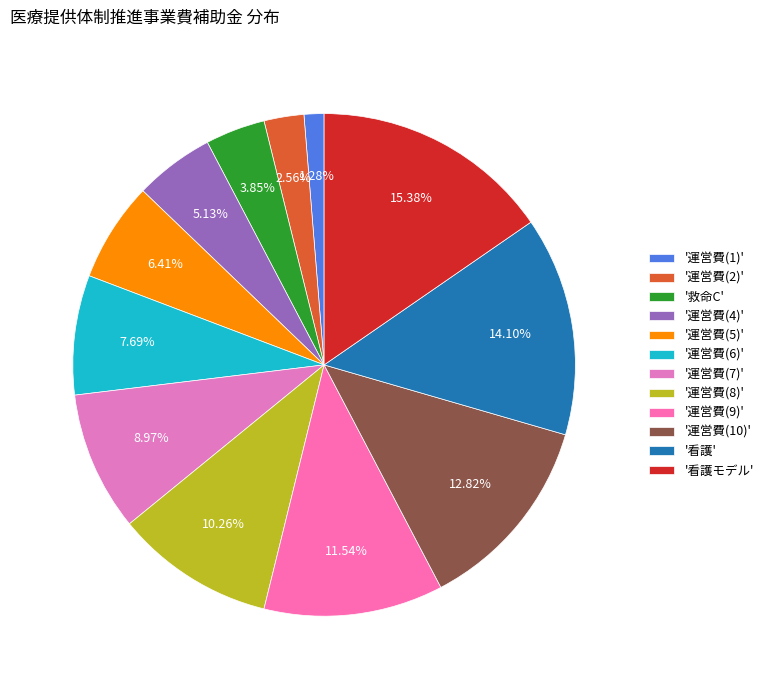

To the nearest percent, what is the difference between the largest and smallest slice percentages?

14%